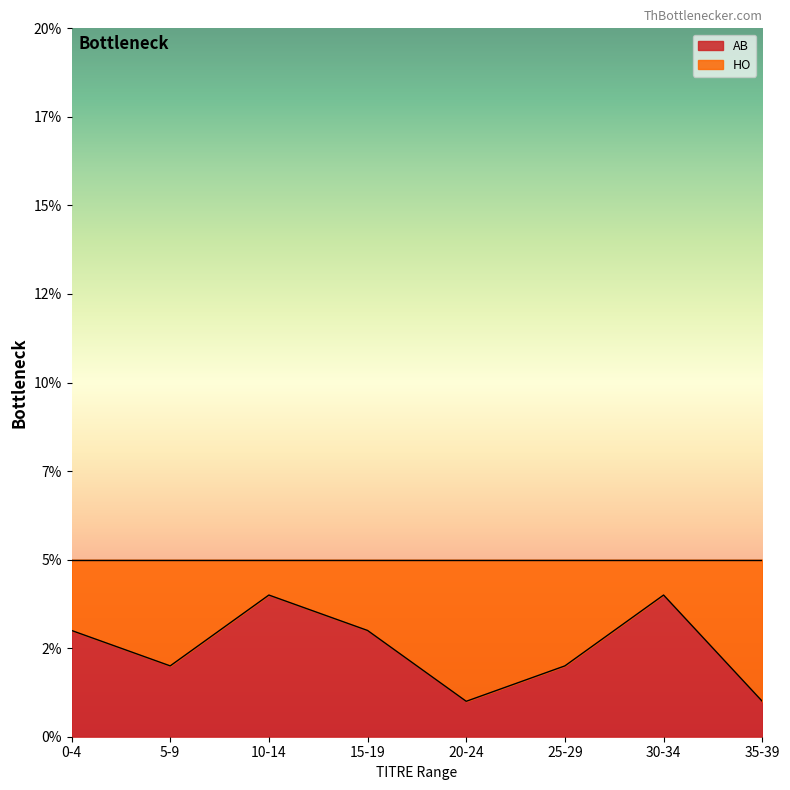

Which series has the largest range (max minus min)?

AB